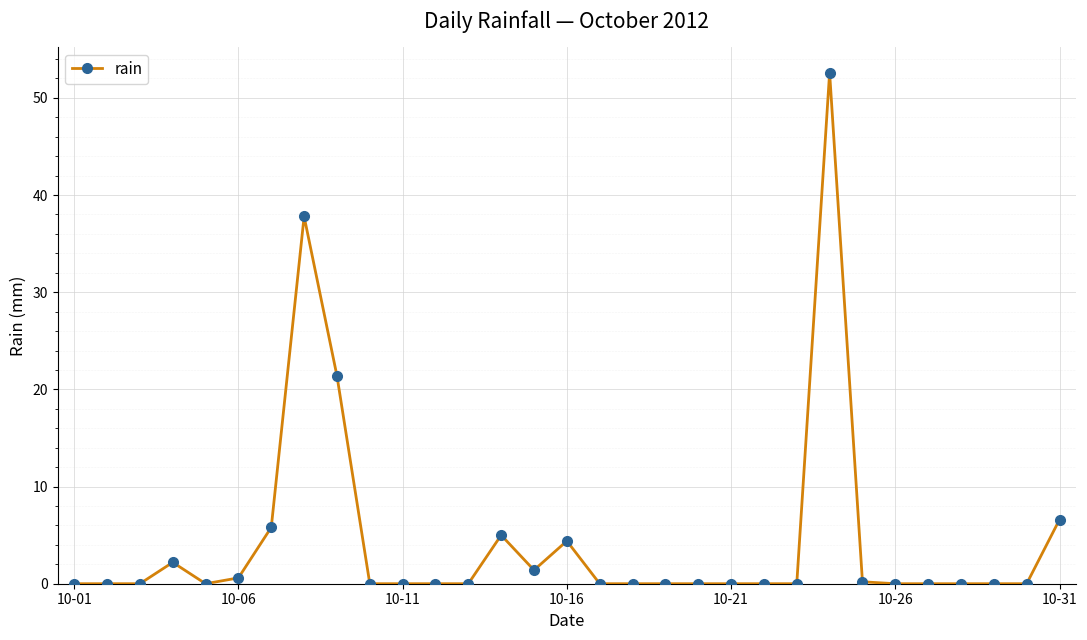

What is the average value?

4.5